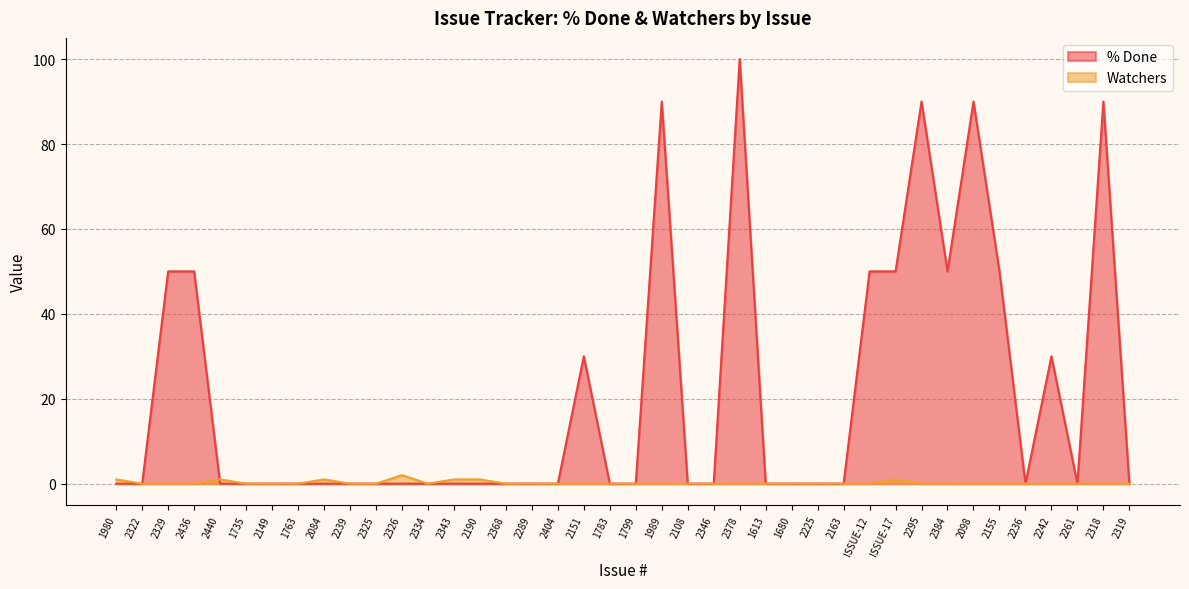

At which category does Watchers reach its first local peak?

2440